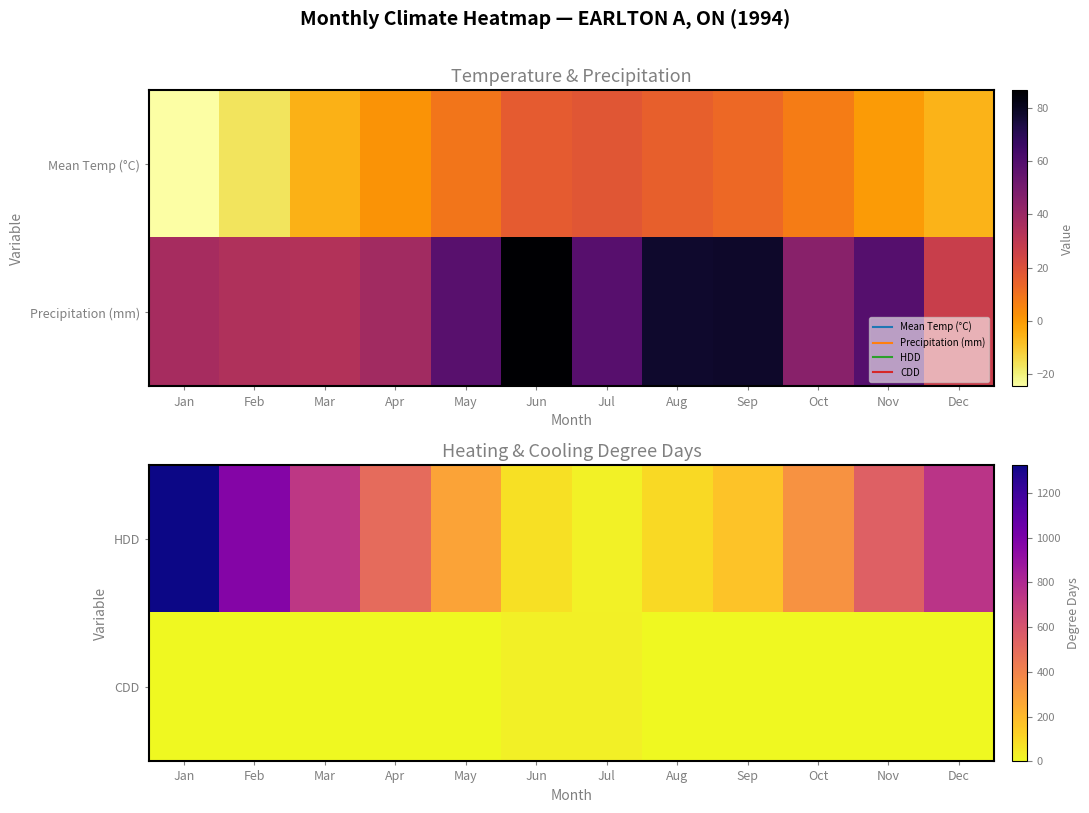

What is the sum of the HDD values at Jul and Feb?

996.2